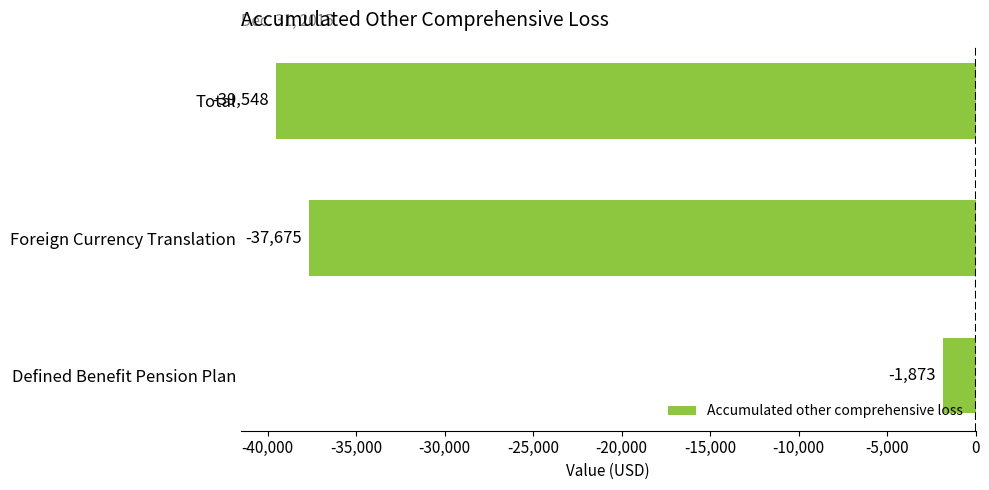

Which has a higher value, Total or Foreign Currency Translation?

Foreign Currency Translation